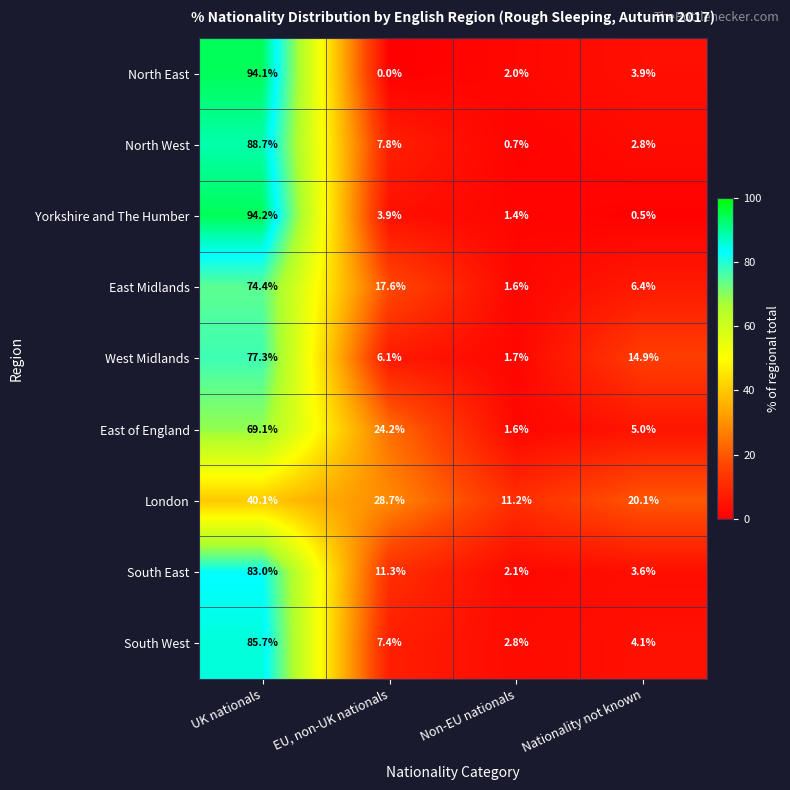

What is the highest value of the South East series?

83.0